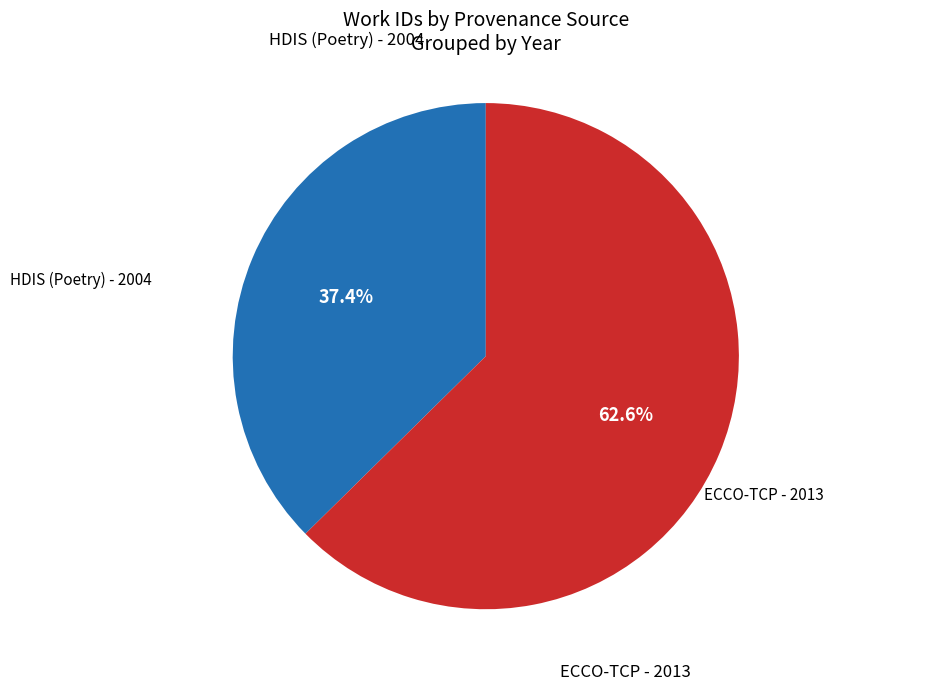

Approximately how many times larger is the value at ECCO-TCP - 2013 compared to HDIS (Poetry) - 2004?

1.7